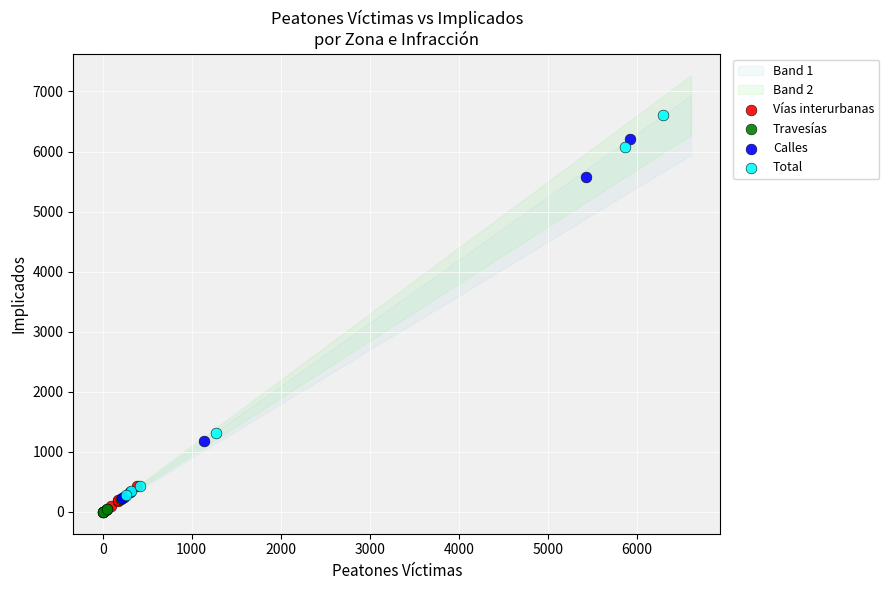

Which series reaches the maximum Y coordinate?

Total